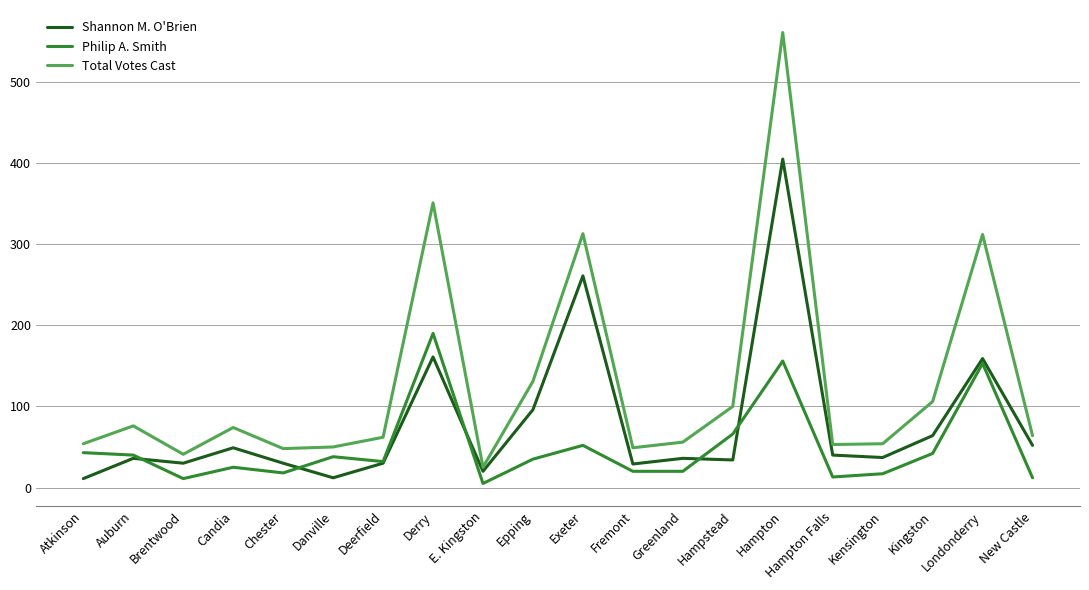

Which series has the largest total across all categories?

Total Votes Cast